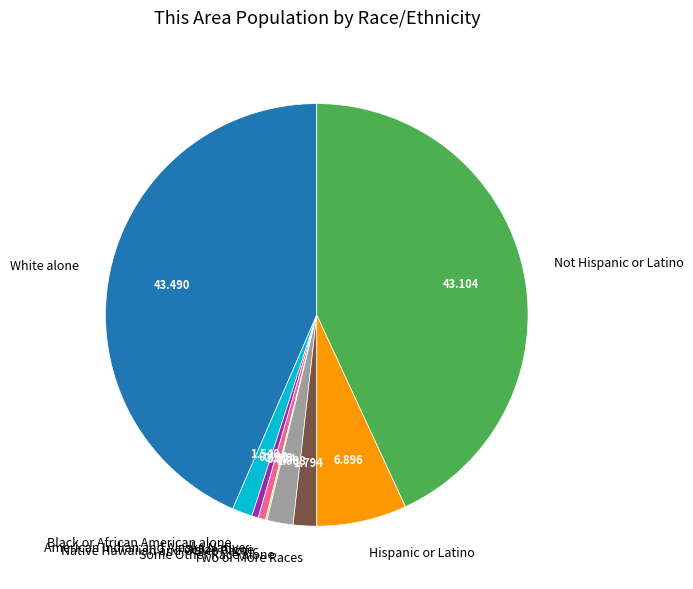

The Hispanic or Latino slice represents 18% of the pie. True or false?

False